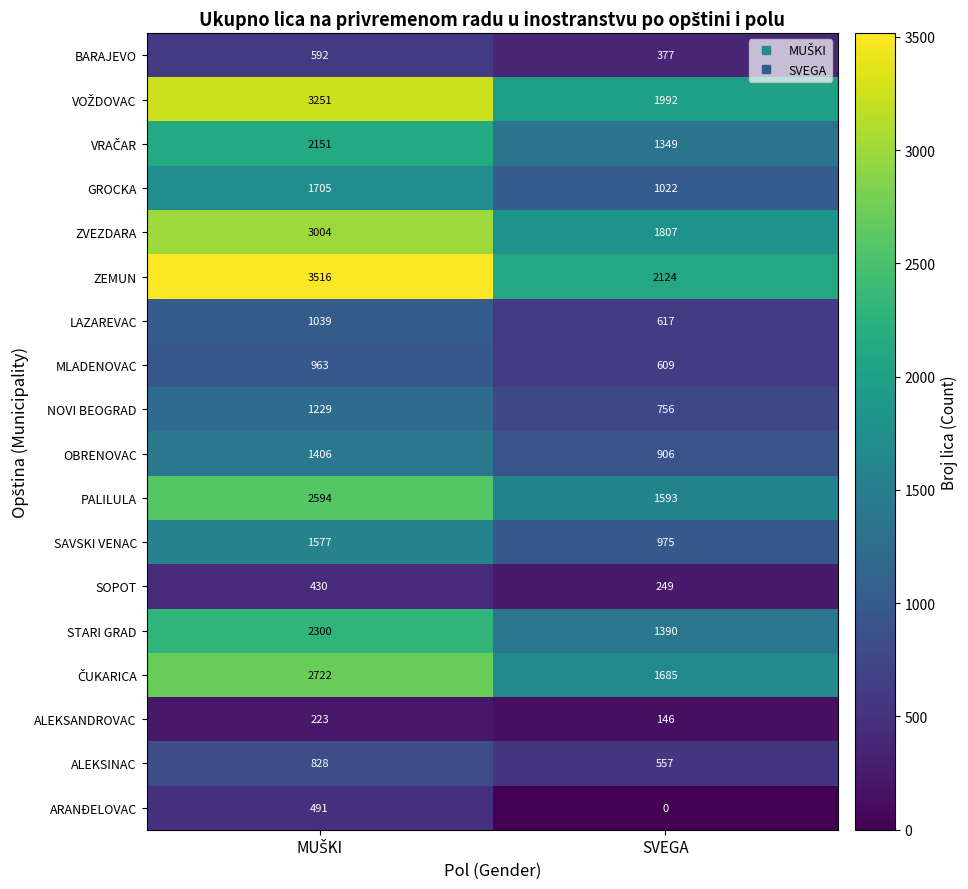

What is the greatest value displayed?

3516